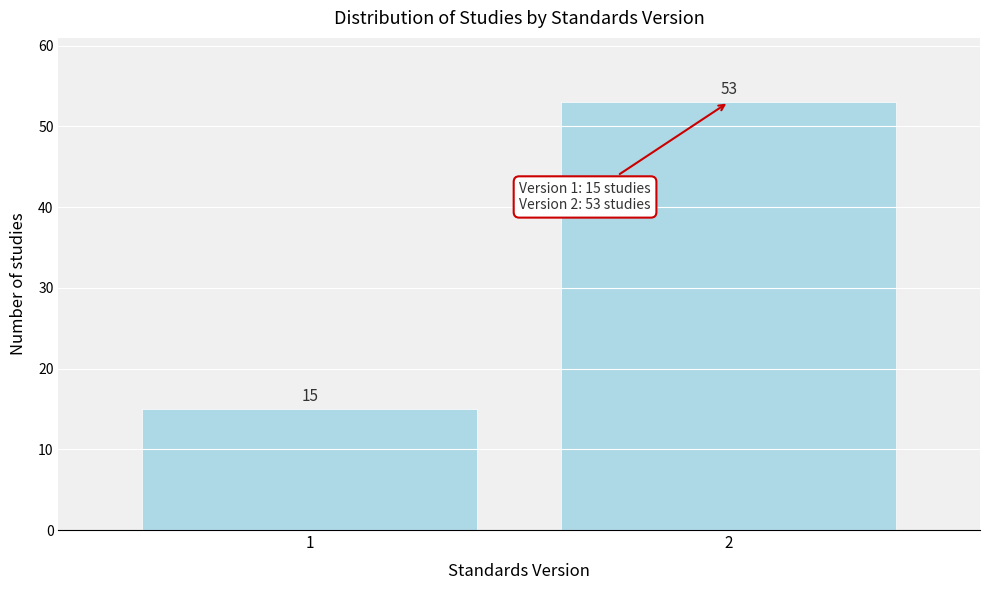

Reading left to right, transcribe all the data shown in this chart.

15	53